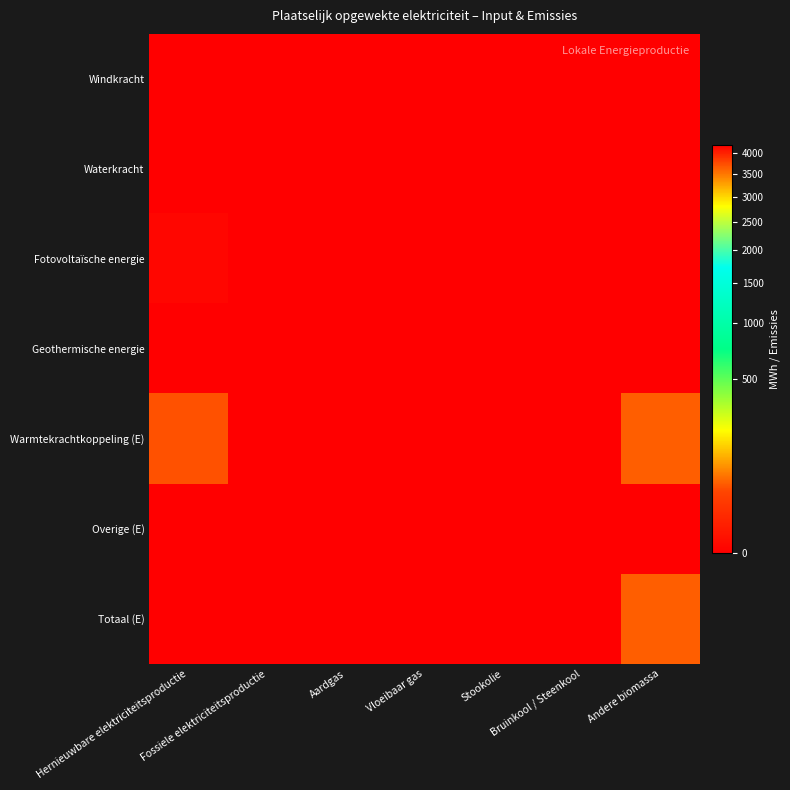

What is the spread (max minus min) of values at Andere biomassa?

51.4